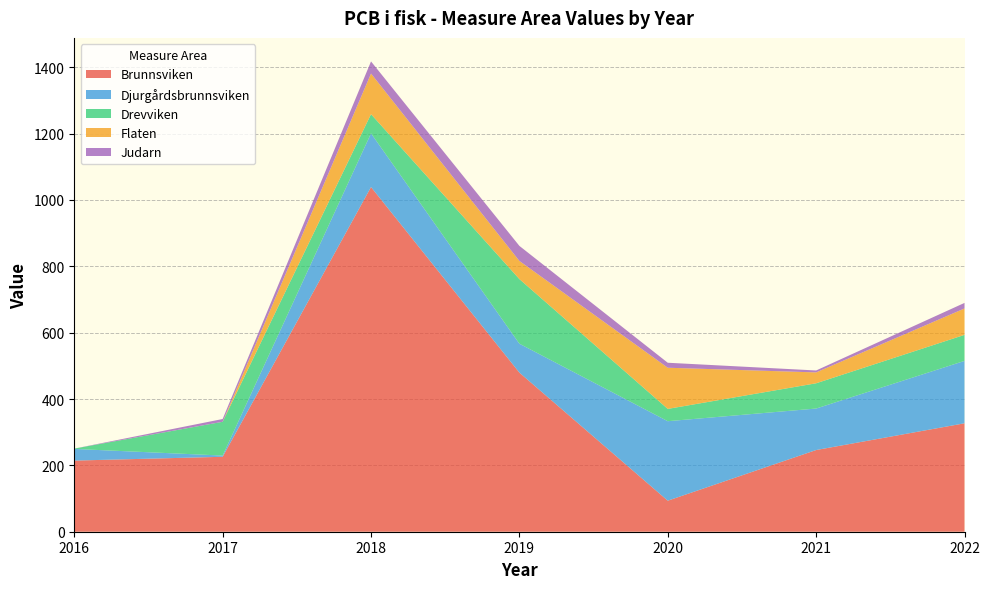

Reading right to left, transcribe all the data shown in this chart.

Brunnsviken: 326.8	246.2	93.6	479.5	1038.8	225.9	214.4
Djurgårdsbrunnsviken: 188.0	125.1	239.5	87.2	161.8	3.7	35.2
Drevviken: 78.5	76.1	37.1	194.7	57.8	101.8	1.0
Flaten: 79.5	32.8	124.1	54.7	122.5	0.0	0.0
Judarn: 16.8	5.8	15.0	45.3	36.6	8.4	0.0